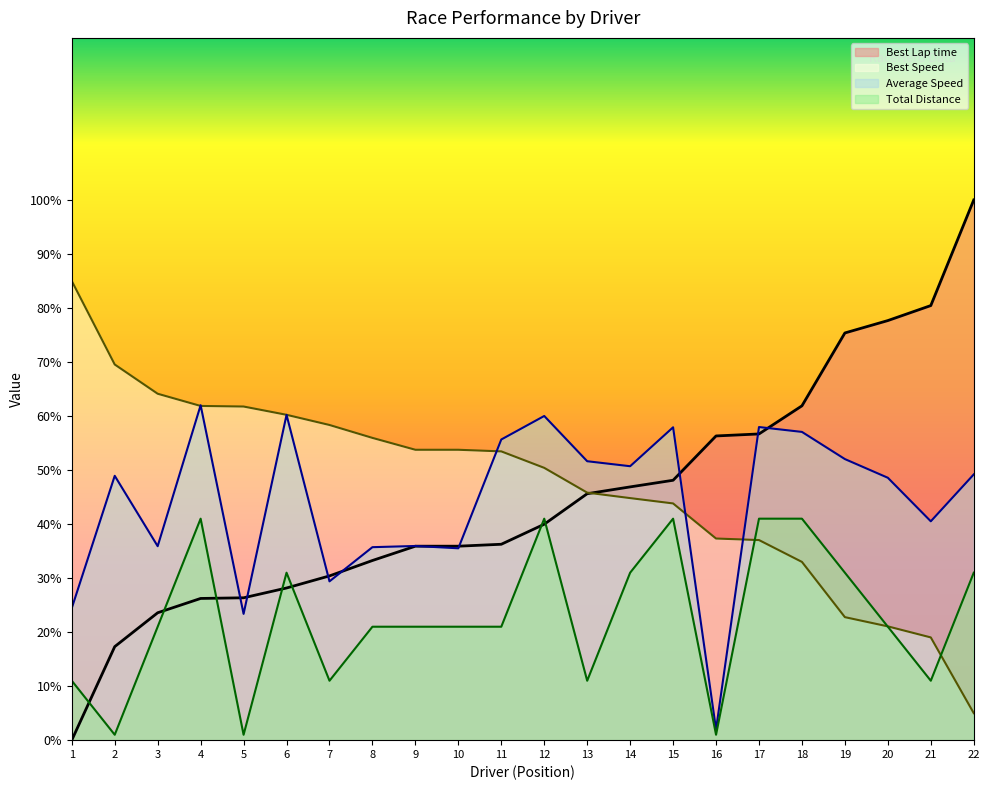

How many times do Best Lap time and Average Speed cross each other?

9